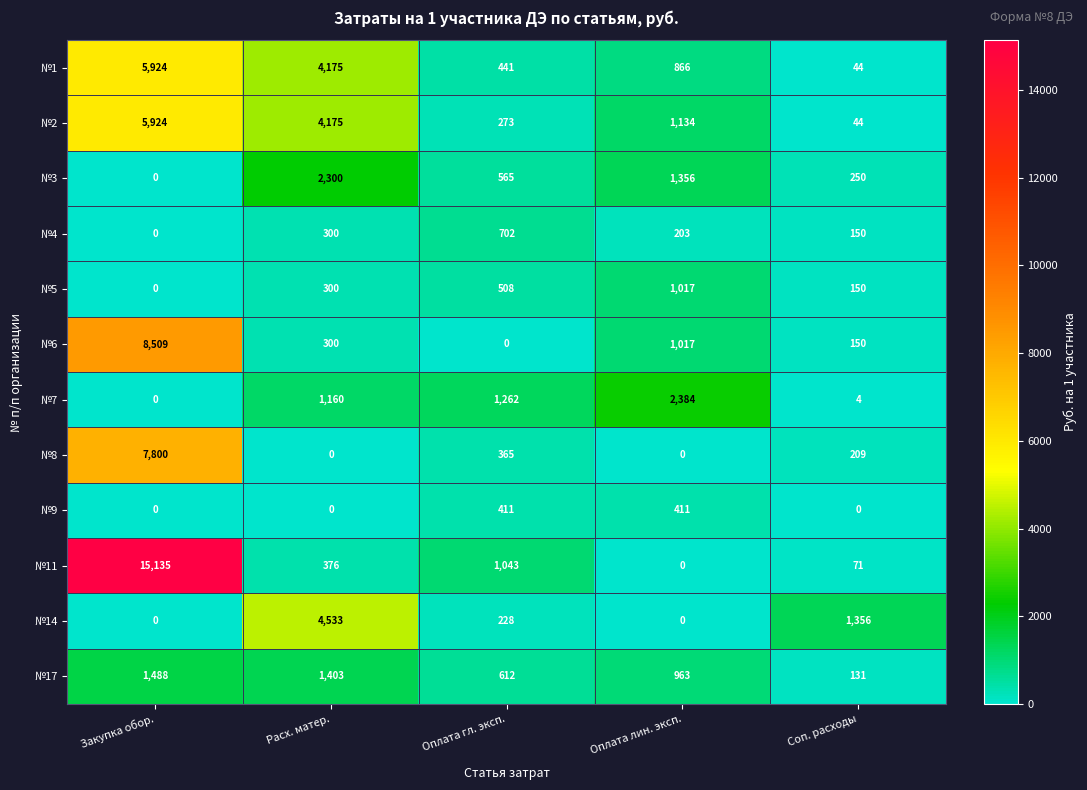

Which series has the largest total across all categories?

№11